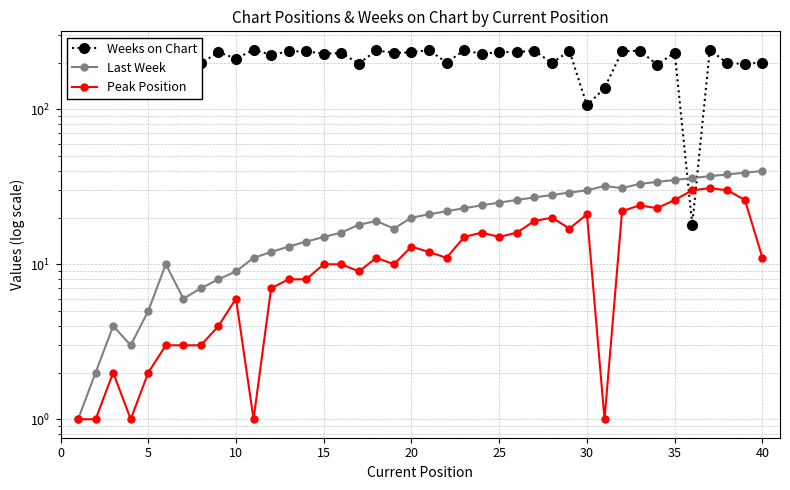

Does the chart display data point markers on the line(s)?

Yes